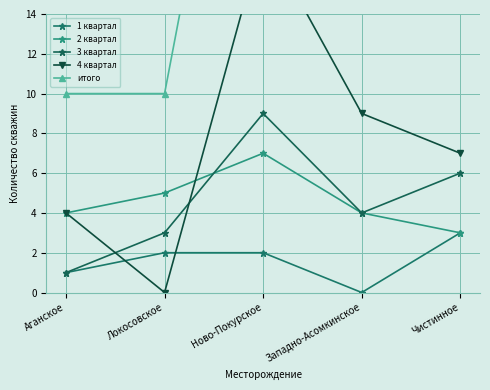

Count the 1 квартал values in the range 1 to 2.

3